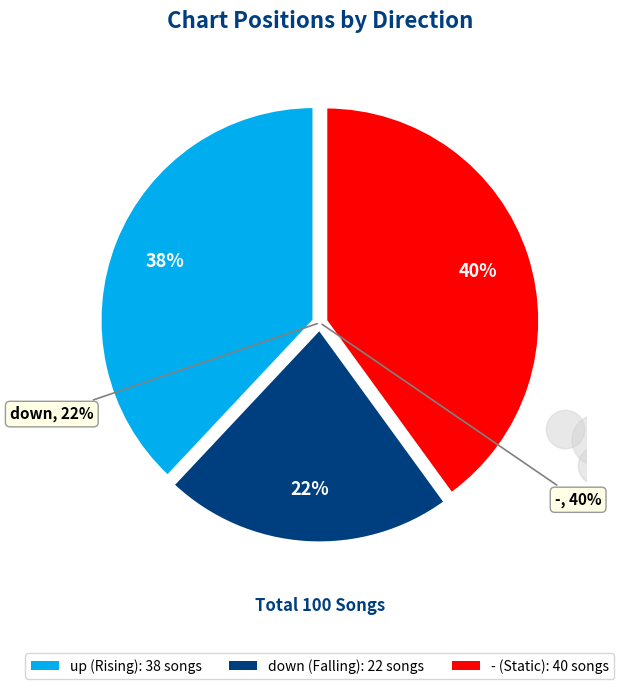

To the nearest percent, what portion does down represent?

22%